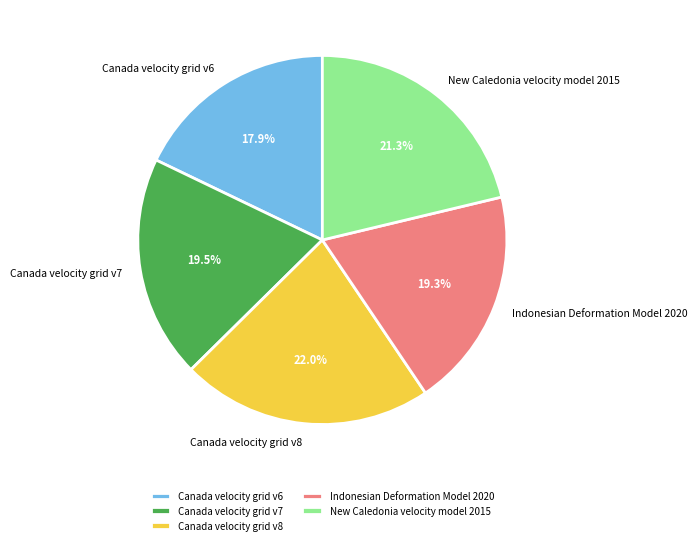

Which has a higher value, Canada velocity grid v7 or Canada velocity grid v6?

Canada velocity grid v7